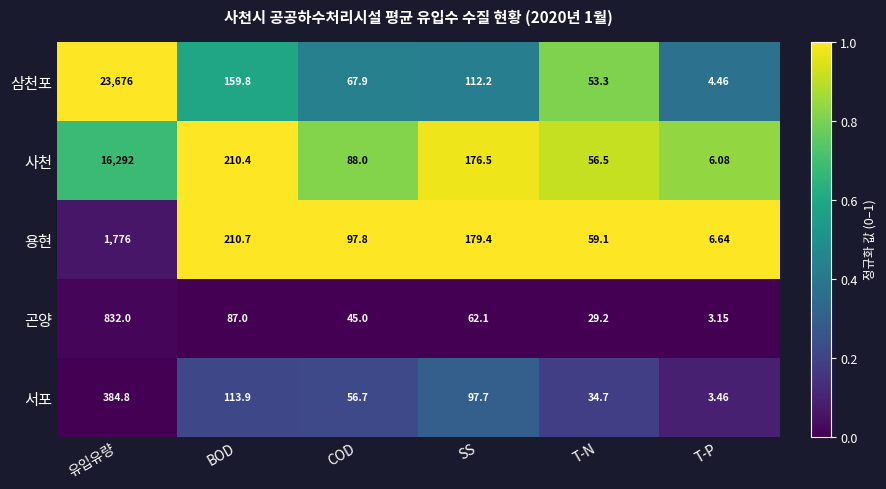

Which series has the largest total across all categories?

삼천포